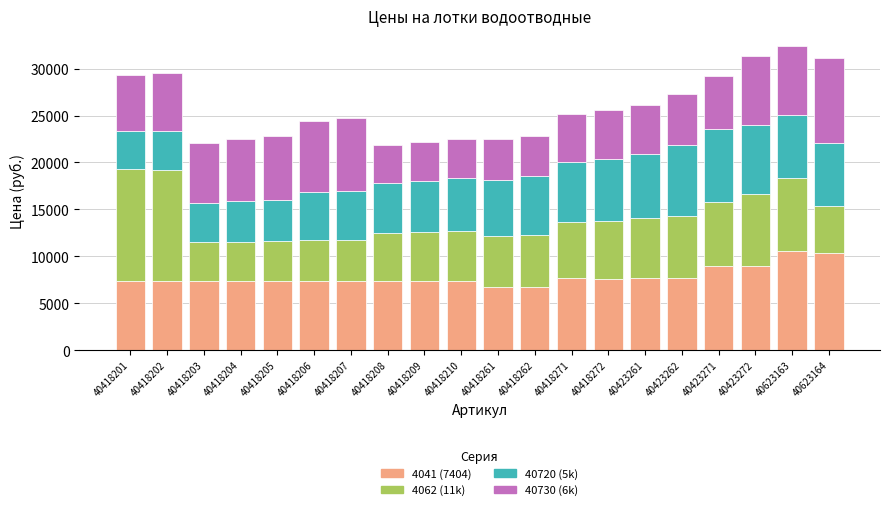

True or false: 4041 (7404) has a value of 7404 at 40418206.

True